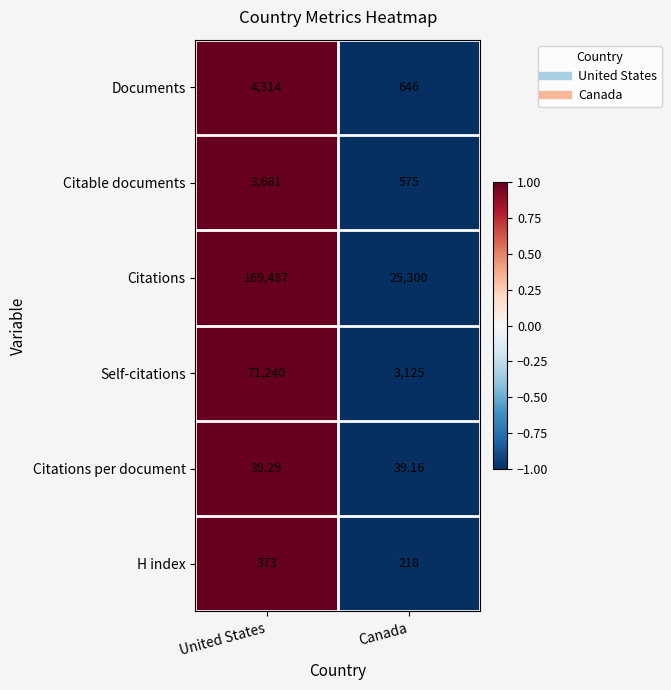

Which series has the widest spread of values?

Citations